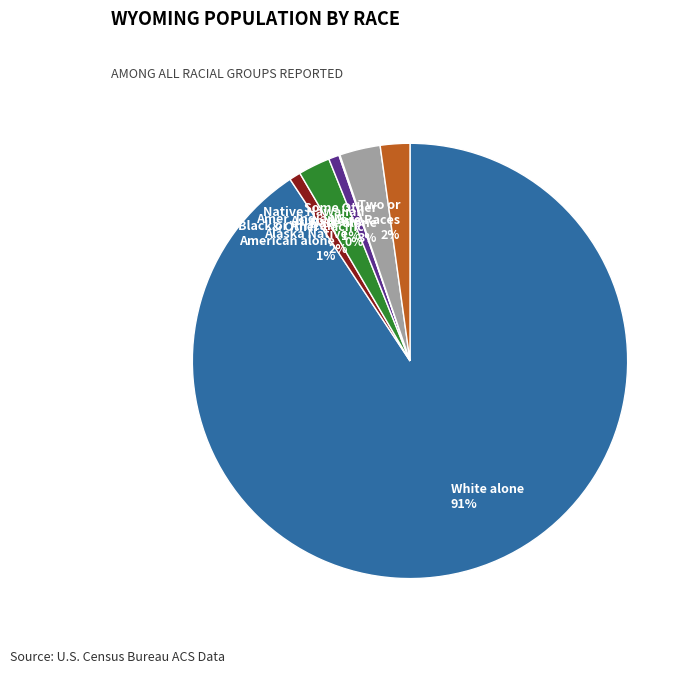

To the nearest percent, what percentage of the pie is White alone?

91%